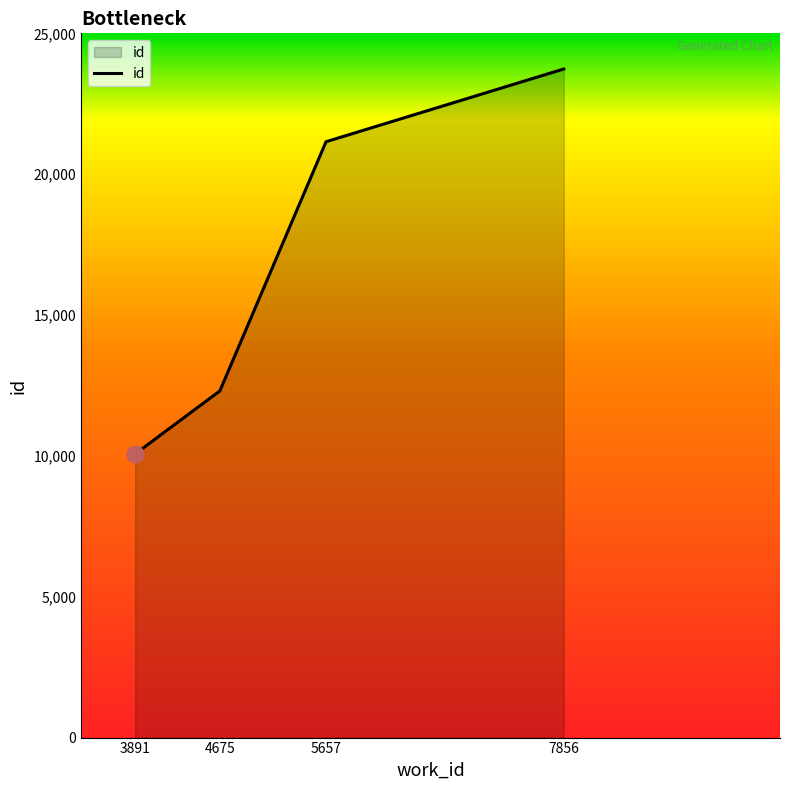

Reading left to right, transcribe all the data shown in this chart.

3891=10067	4675=12307	5657=21152	7856=23735